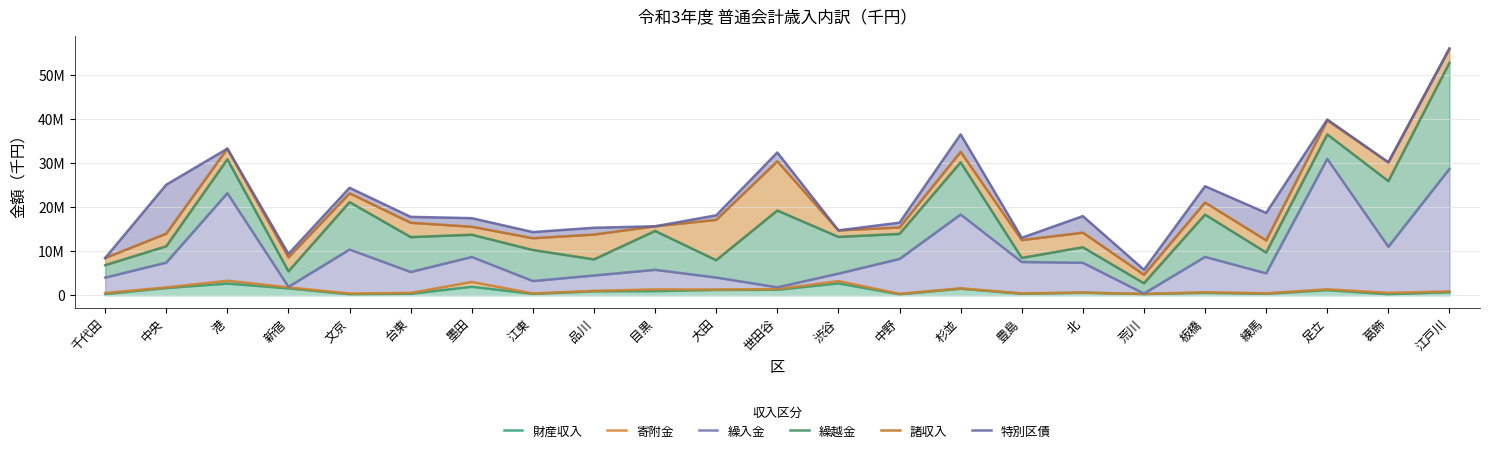

Rank the categories by 寄附金 value from highest to lowest.

港, 渋谷, 墨田, 新宿, 中央, 杉並, 世田谷, 足立, 目黒, 大田, 品川, 江戸川, 板橋, 北, 葛飾, 台東, 千代田, 練馬, 豊島, 江東, 文京, 中野, 荒川